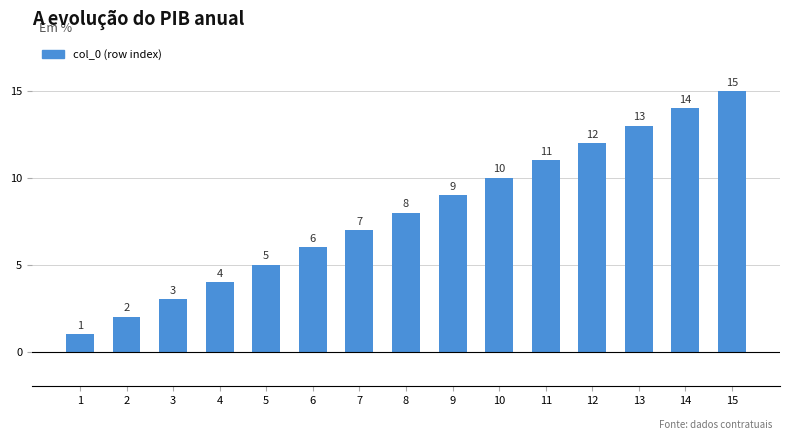

Reading right to left, what are all the values shown in this chart?

15	14	13	12	11	10	9	8	7	6	5	4	3	2	1